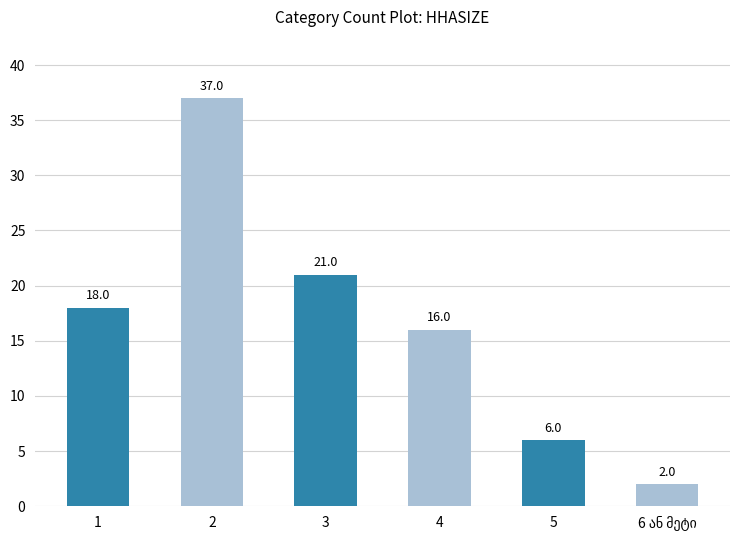

What position from the right is 3?

4